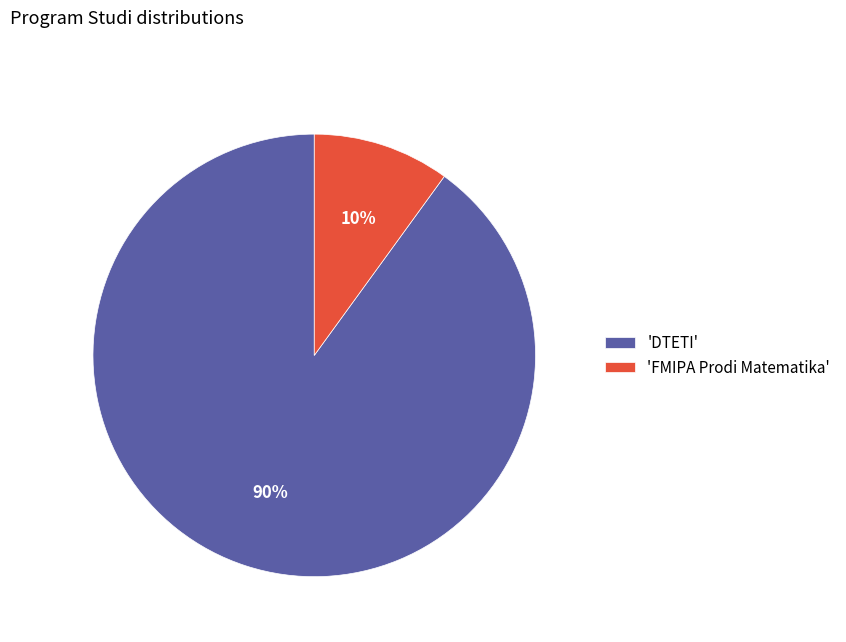

Is the sum of 'DTETI' and 'FMIPA Prodi Matematika' greater than half?

Yes